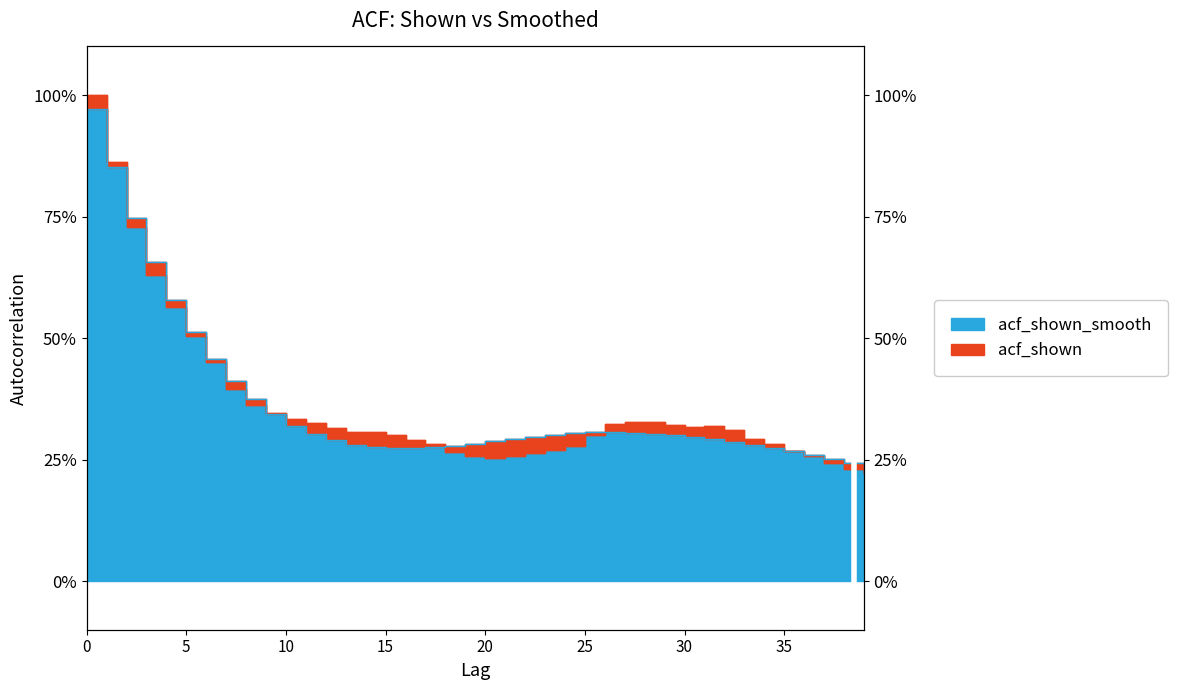

What is the value of the acf_shown_smooth point at the 40th from the left?

0.2